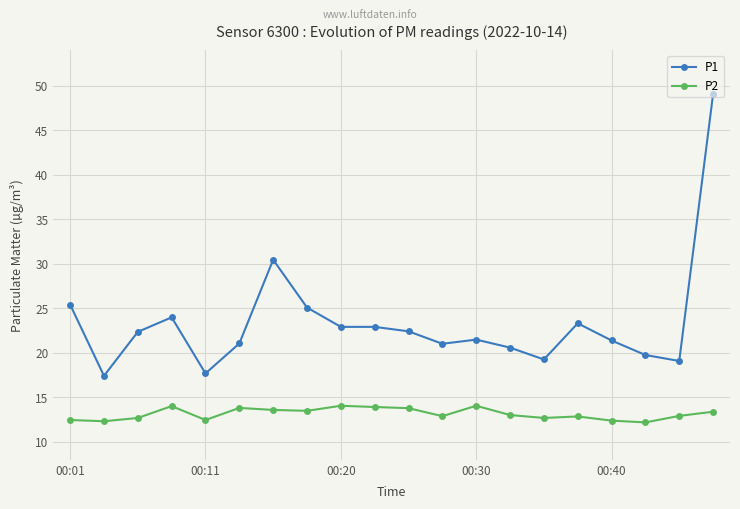

True or false: P1 has more than 1 interior local peaks.

True